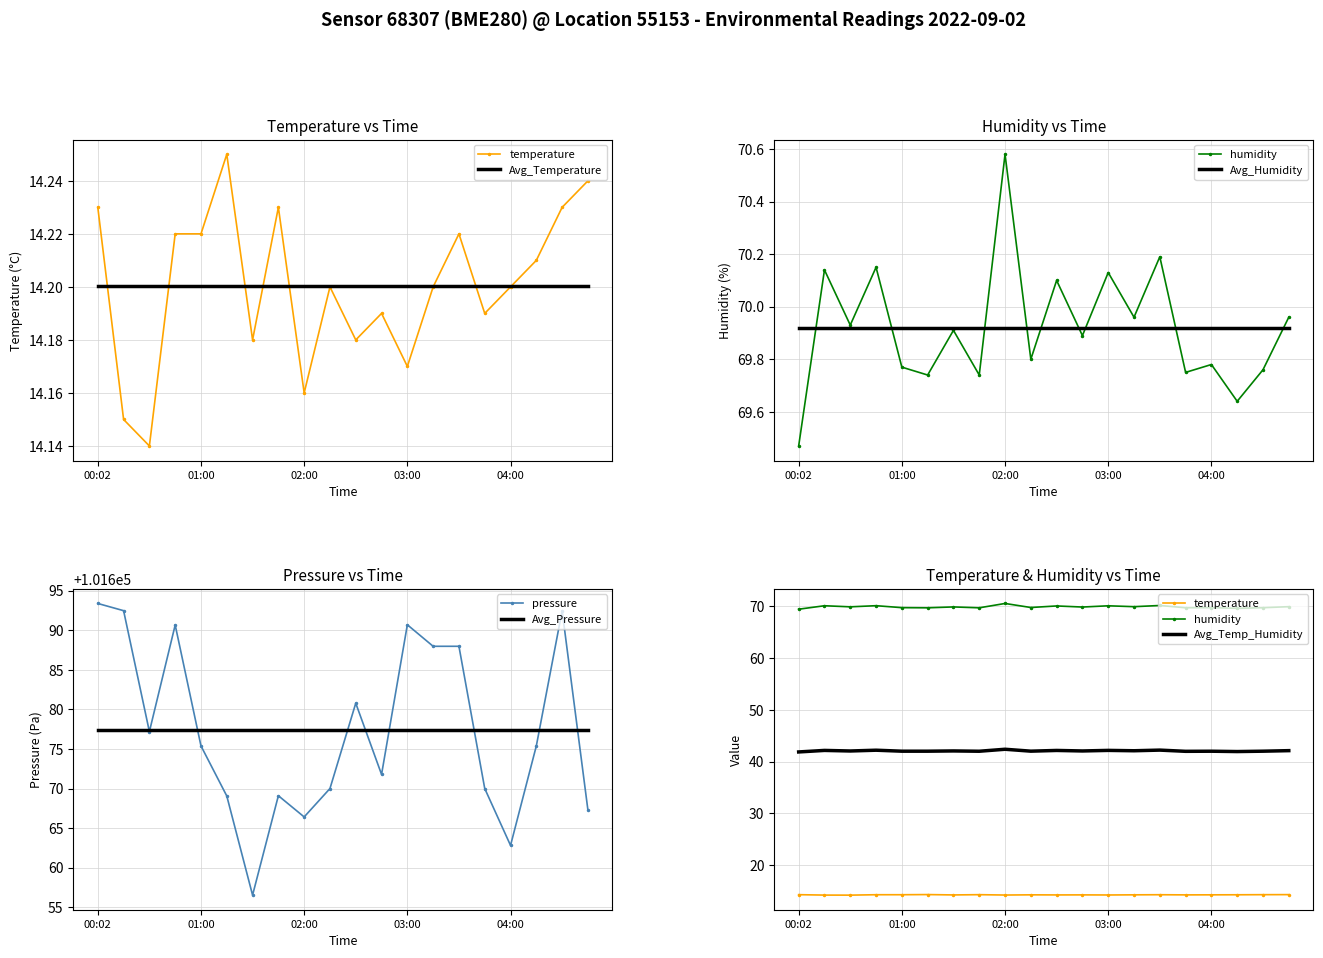

True or false: temperature has more than 2 points higher than both neighbors.

True